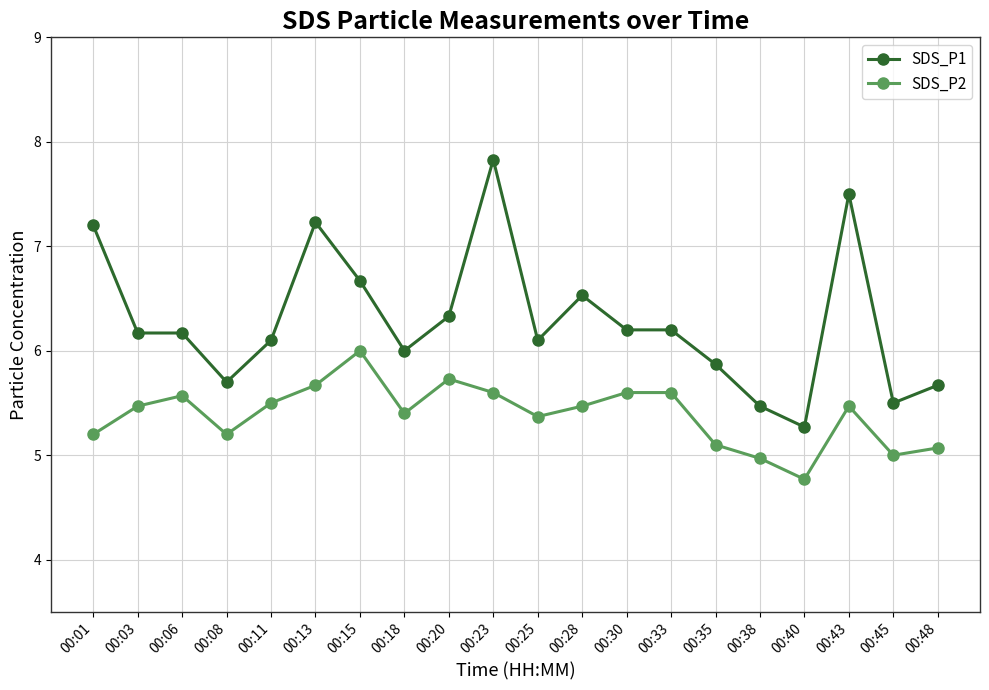

What is the greatest value displayed?

7.8